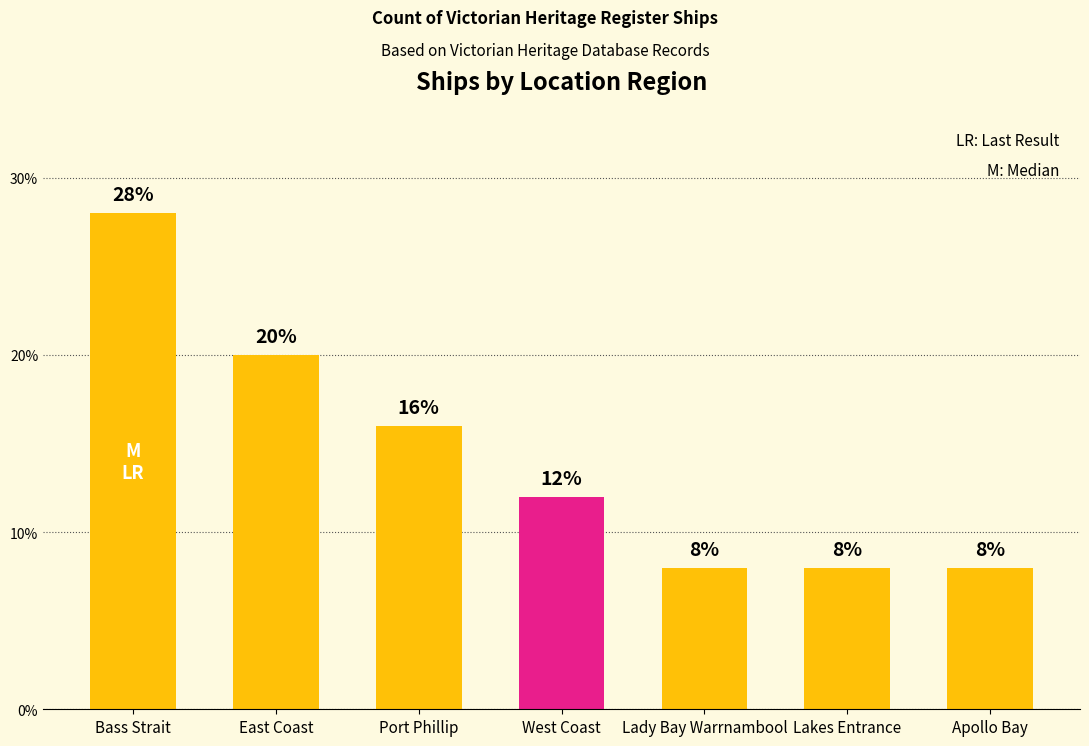

The chart shows a value of 7.4 at Port Phillip. True or false?

False